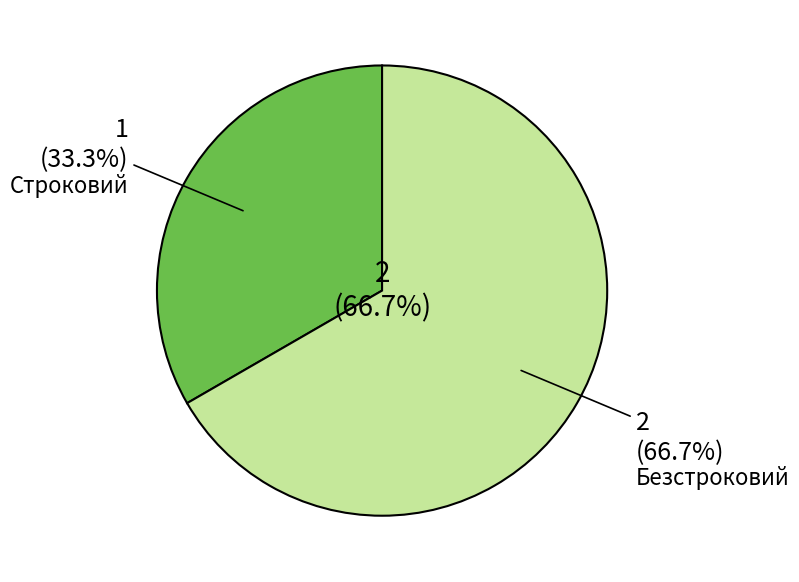

Does Строковий represent more than half of the total?

No